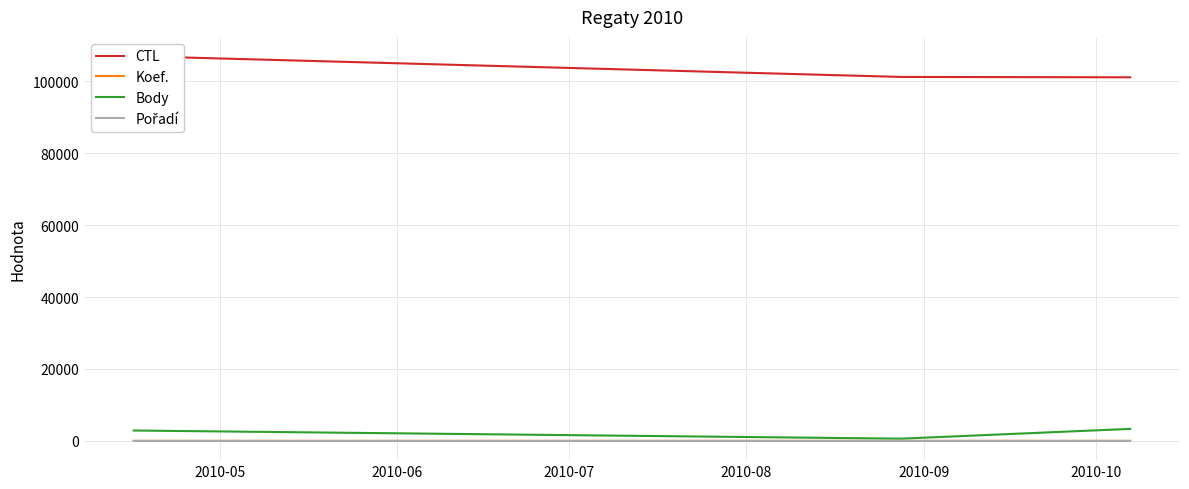

Which category has the lowest value across all series?

2010-06